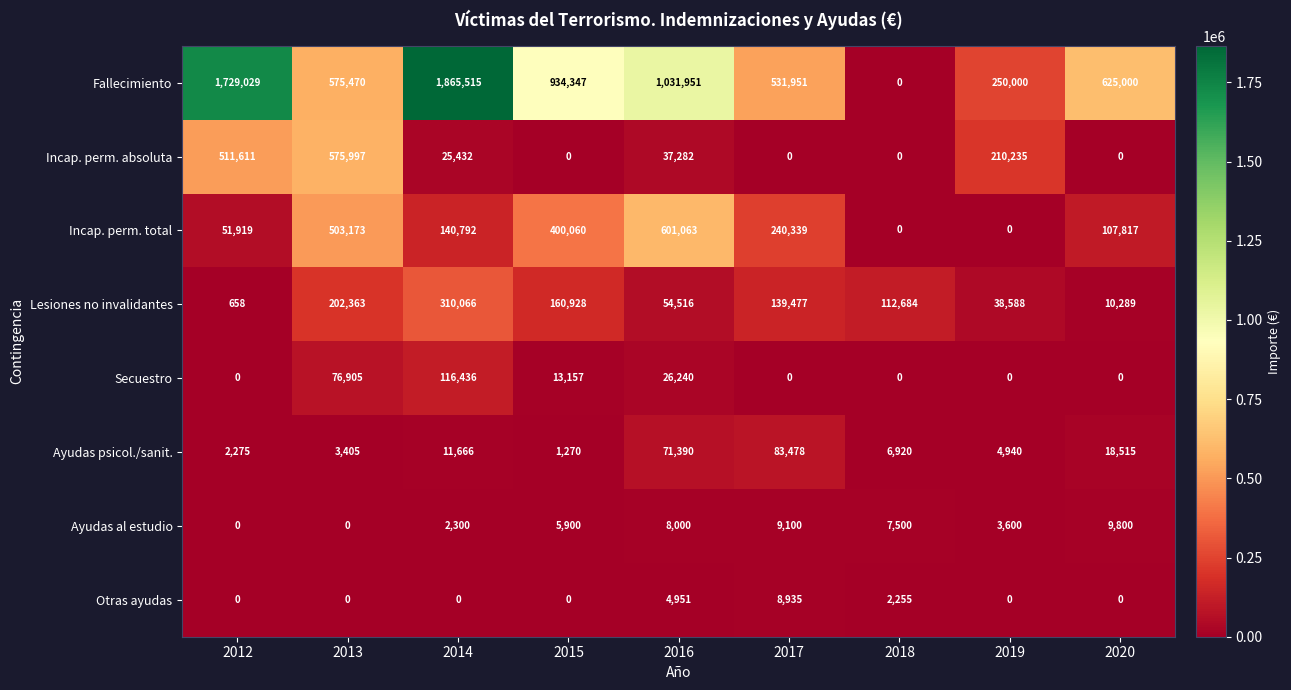

What is the difference between the second highest and minimum values in the Fallecimiento series?

1729029